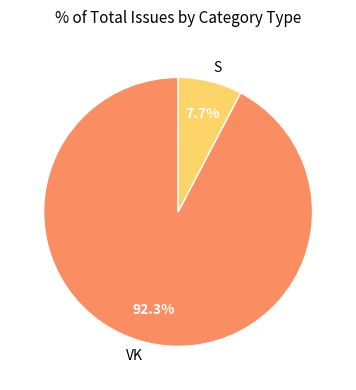

How many slices are in this pie chart?

2